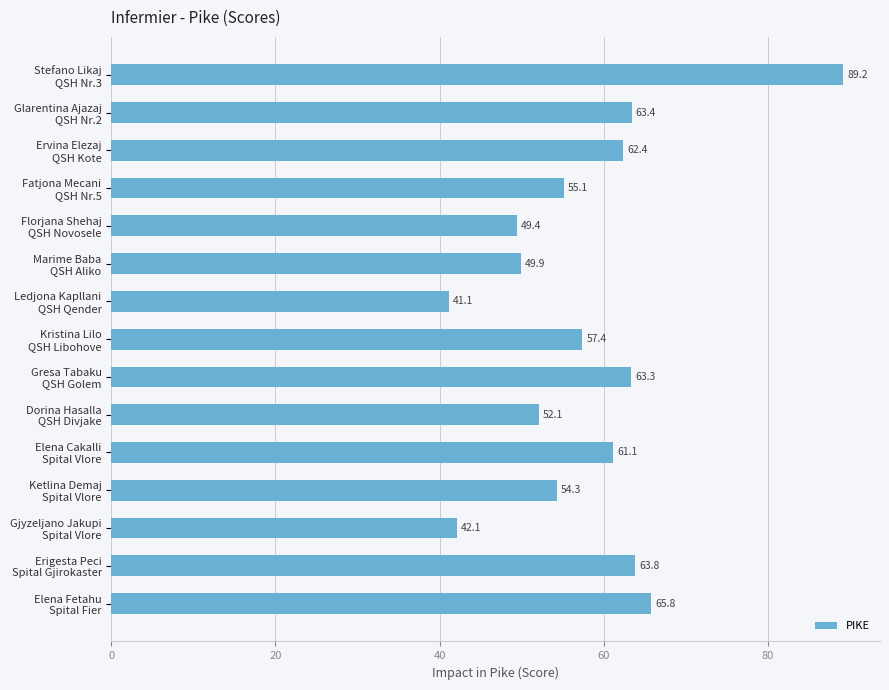

What is the value of the 8th bar from the top?

57.4